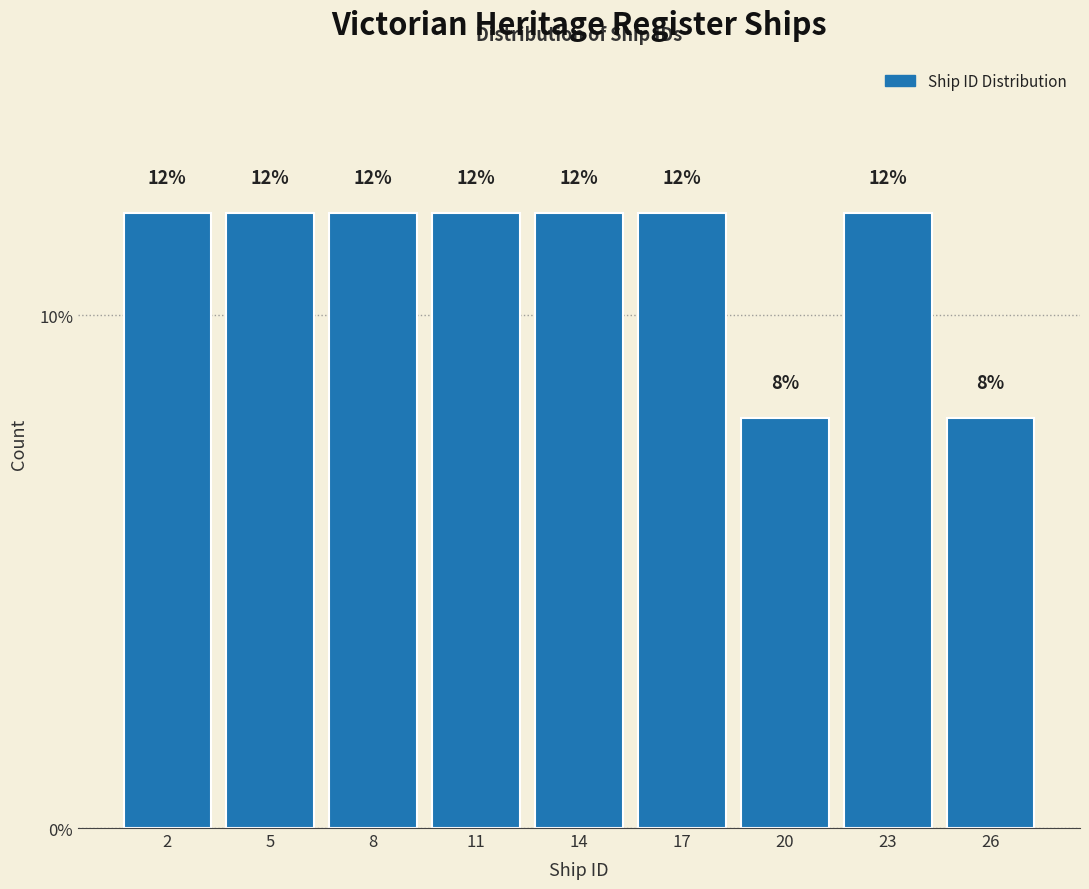

Reading left to right, extract all data points from this chart.

2=12	5=12	8=12	11=12	14=12	17=12	20=8	23=12	26=8